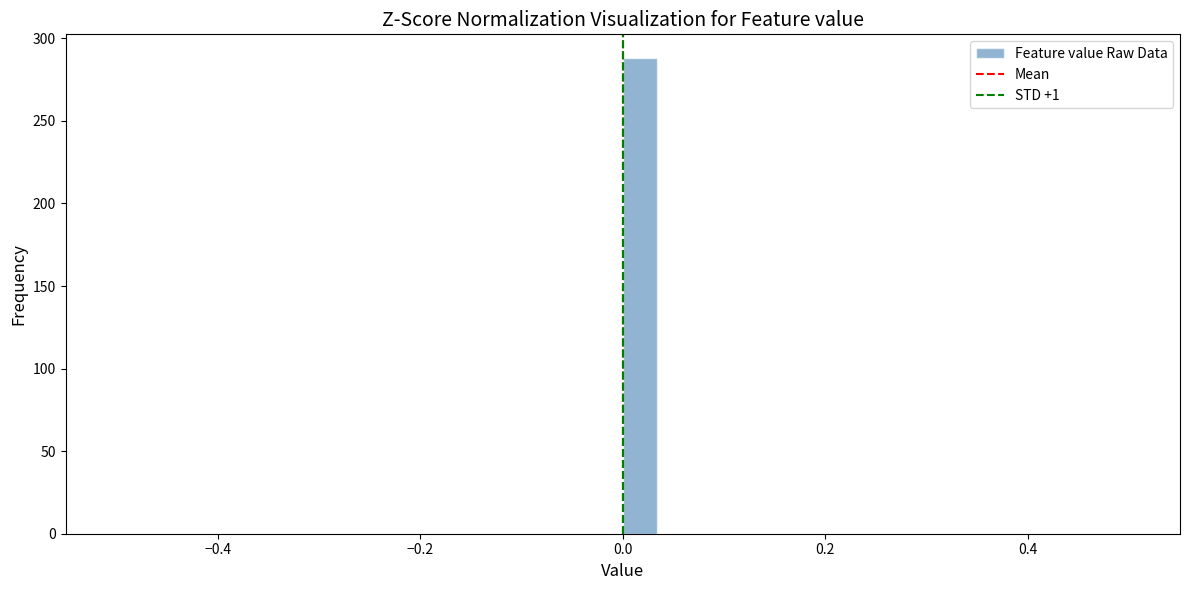

Read against the x-axis, roughly where is the centre of the tallest bar?

0.02